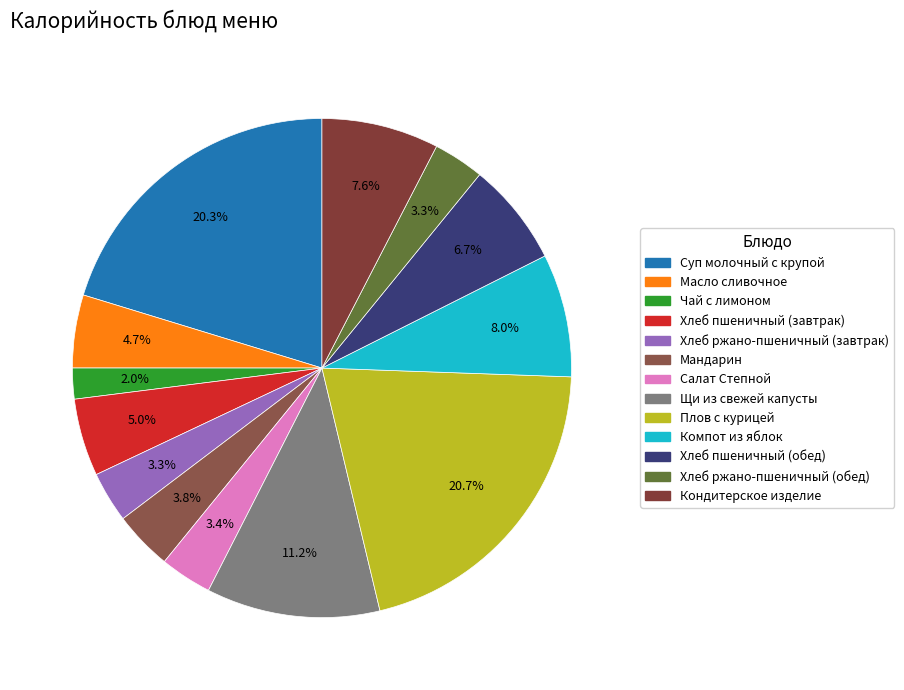

To the nearest percent, what is the difference between the Суп молочный с крупой and Мандарин slice percentages?

16%